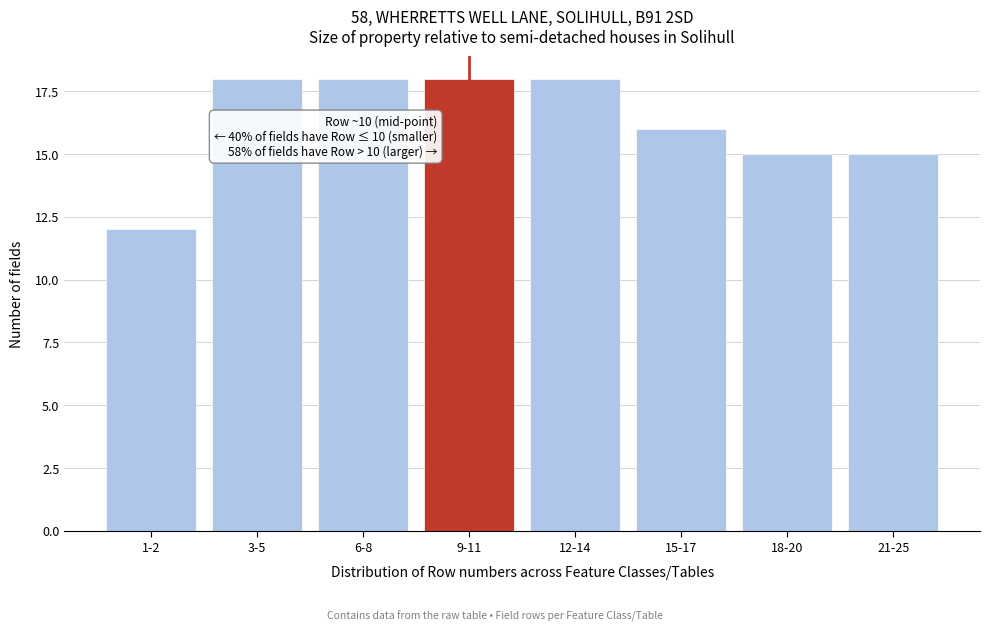

Reading left to right, what are all the values shown in this chart?

1-2=12	3-5=18	6-8=18	9-11=18	12-14=18	15-17=16	18-20=15	21-25=15